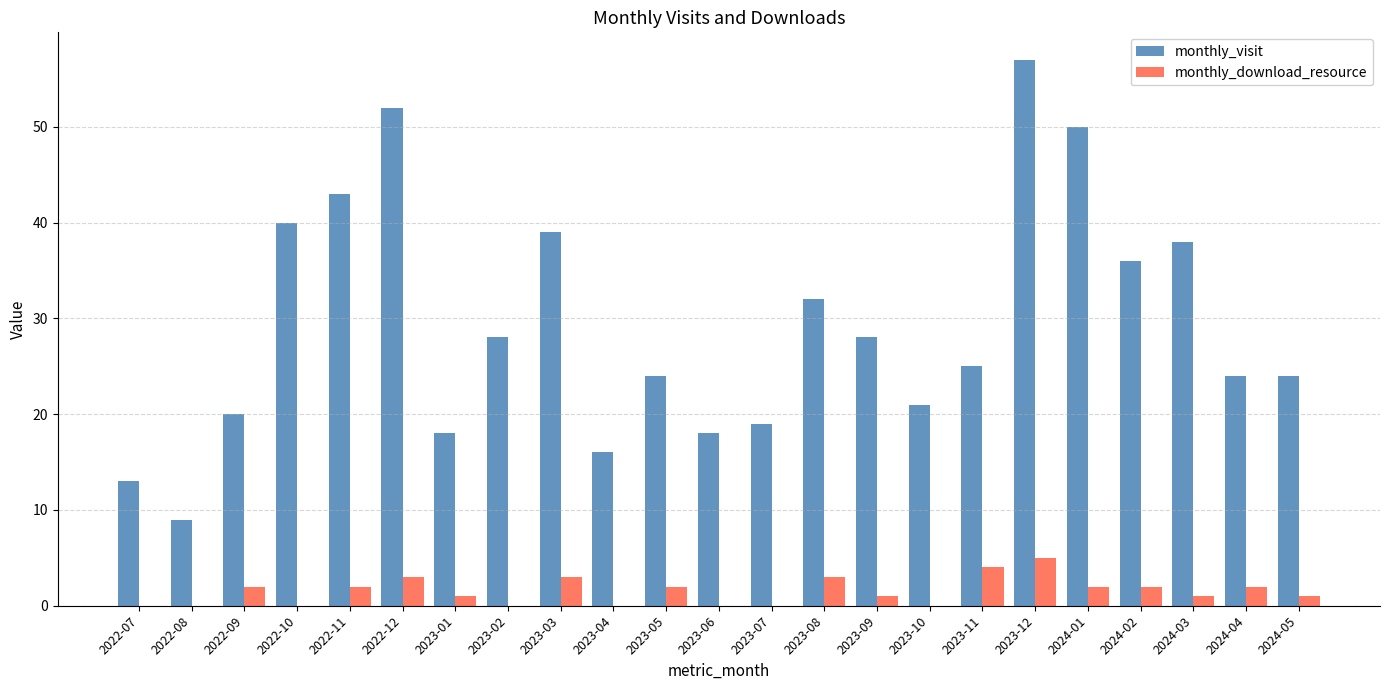

Count the number of categories in the chart.

23